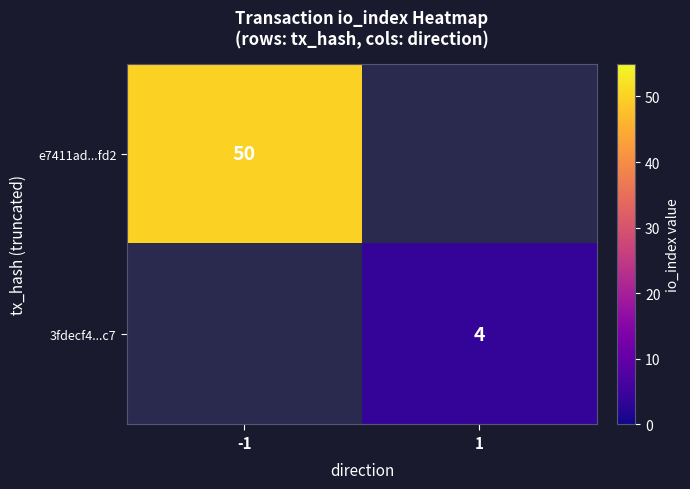

What is the maximum value shown in the chart?

50.0